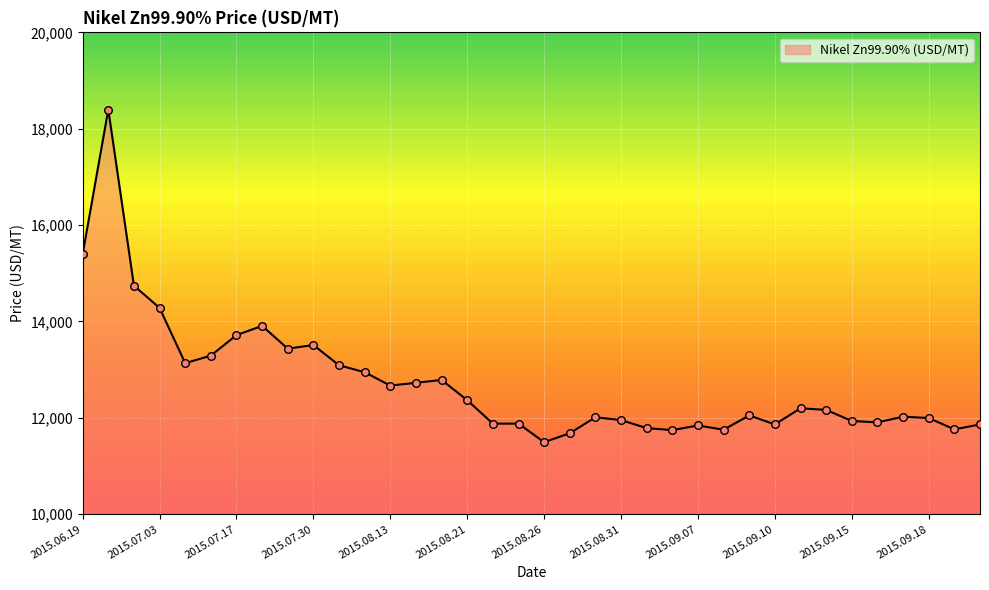

What is the smallest value displayed?

11495.5